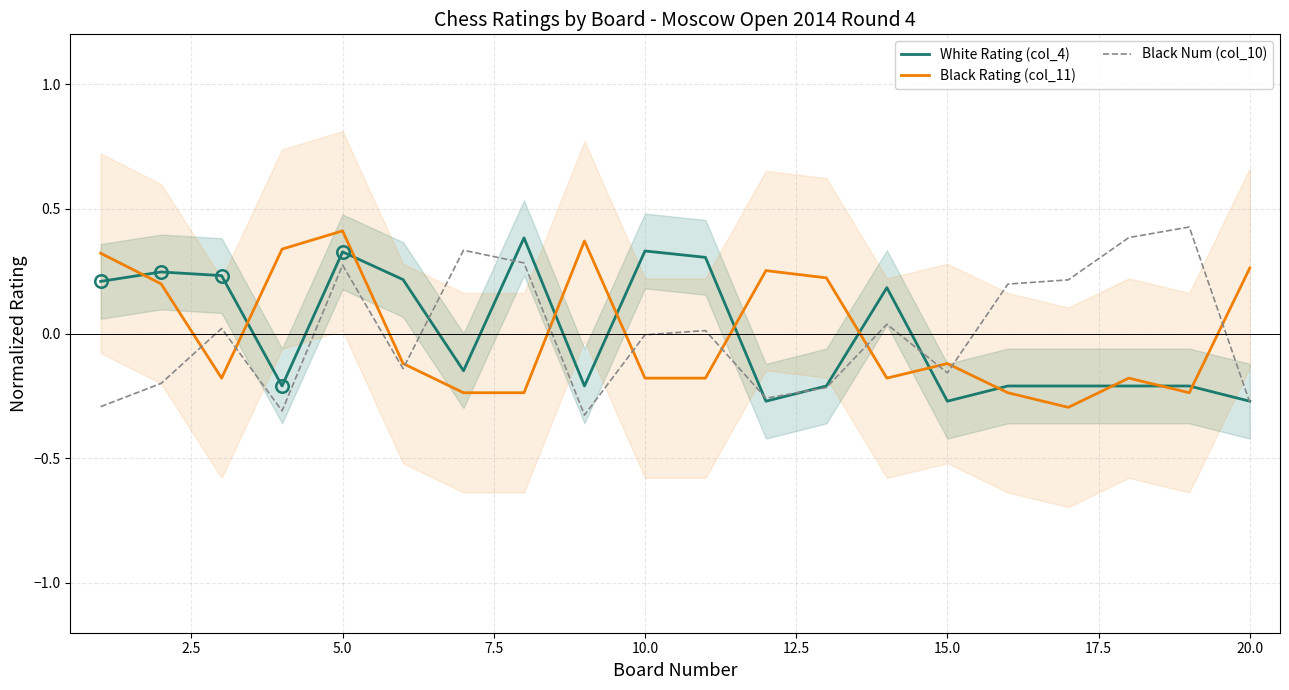

Count the number of categories in the chart.

20